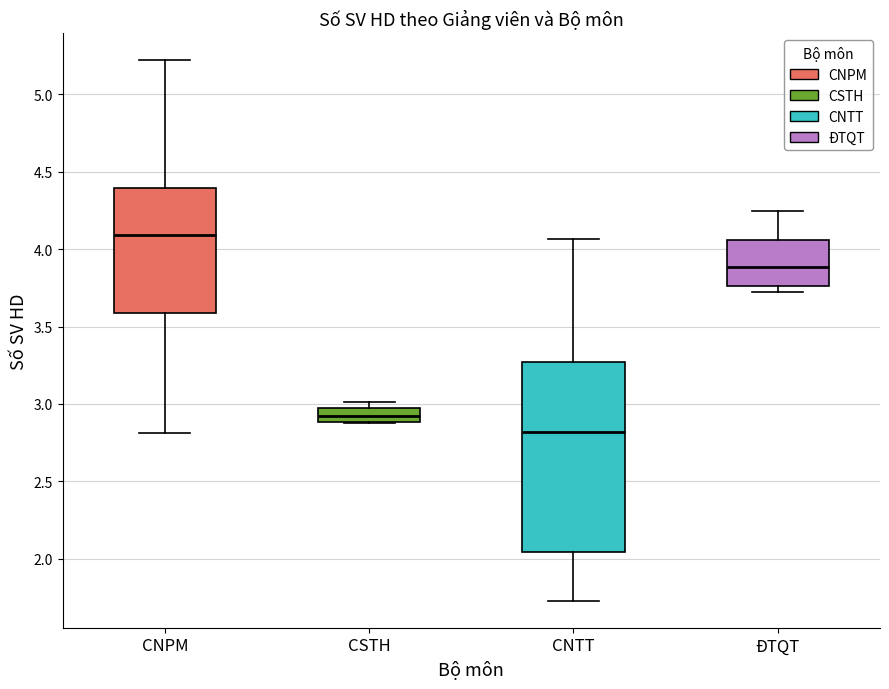

Comparing the boxes themselves (not the whiskers), which one is the tallest?

CNTT